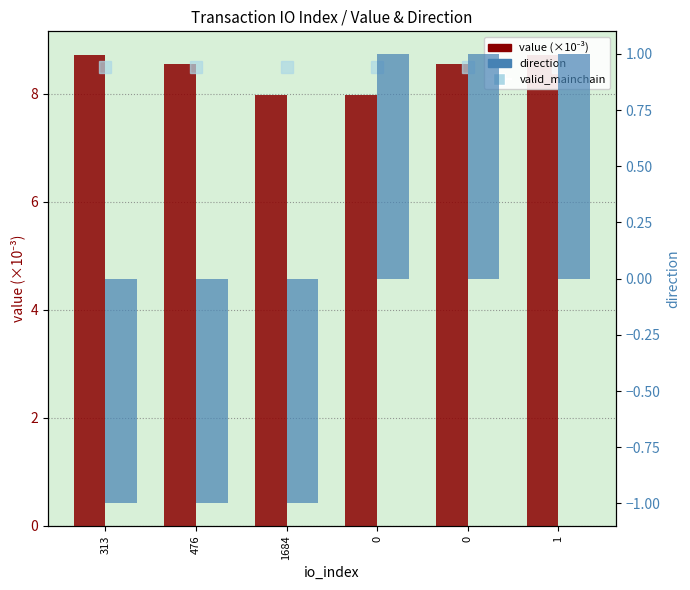

Are the bars horizontal?

No